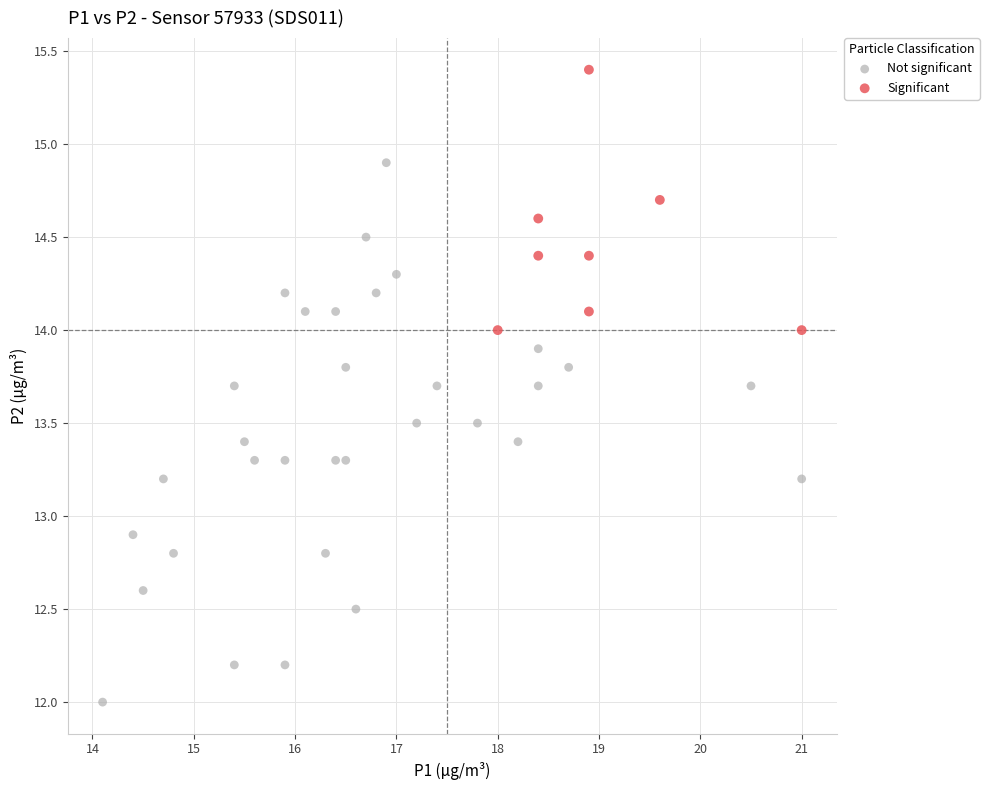

Which series has the largest Y range (max minus min)?

Not significant